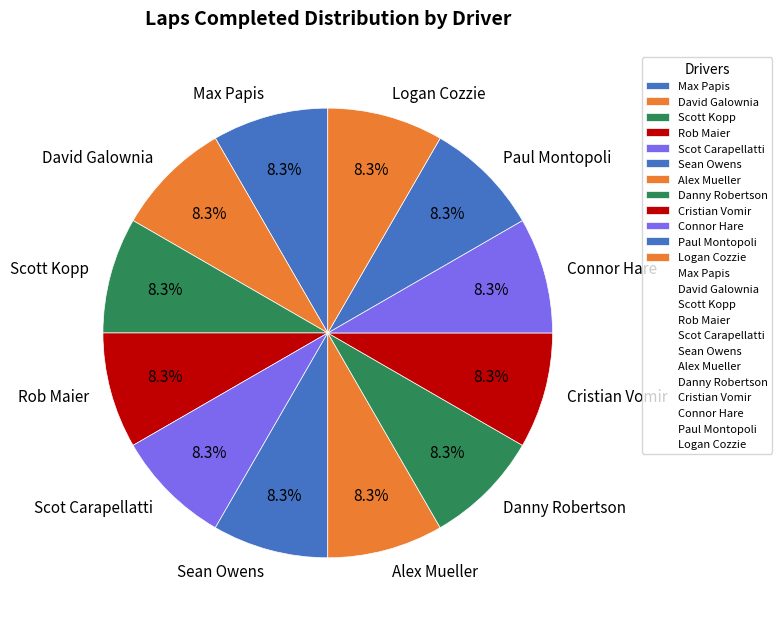

How many slices are in this pie chart?

12